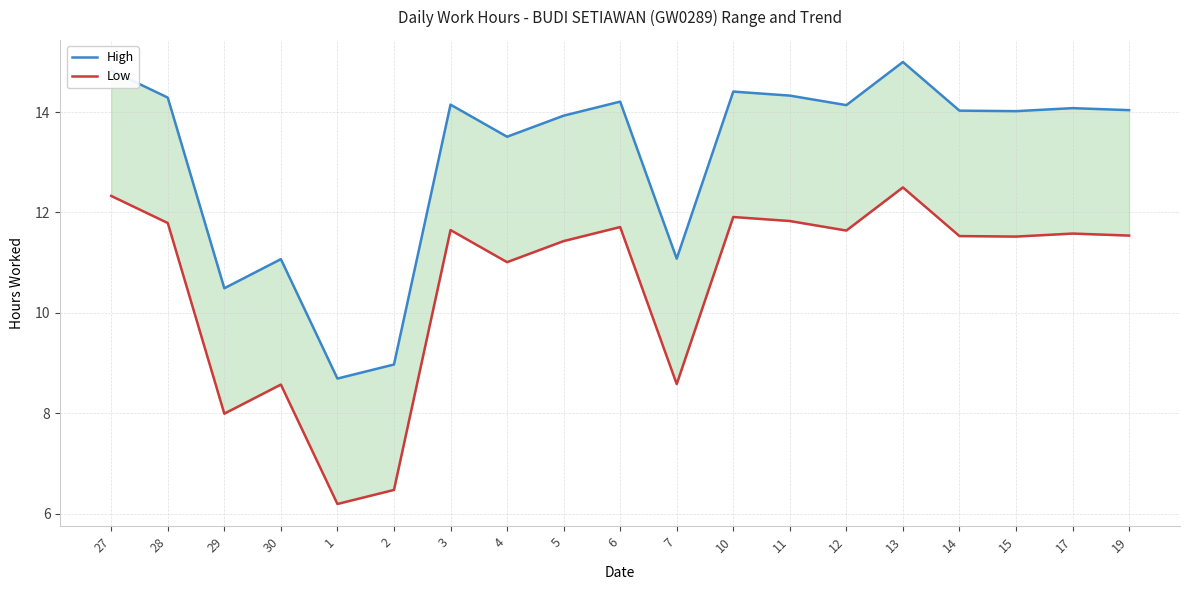

What is the greatest value displayed?

15.0